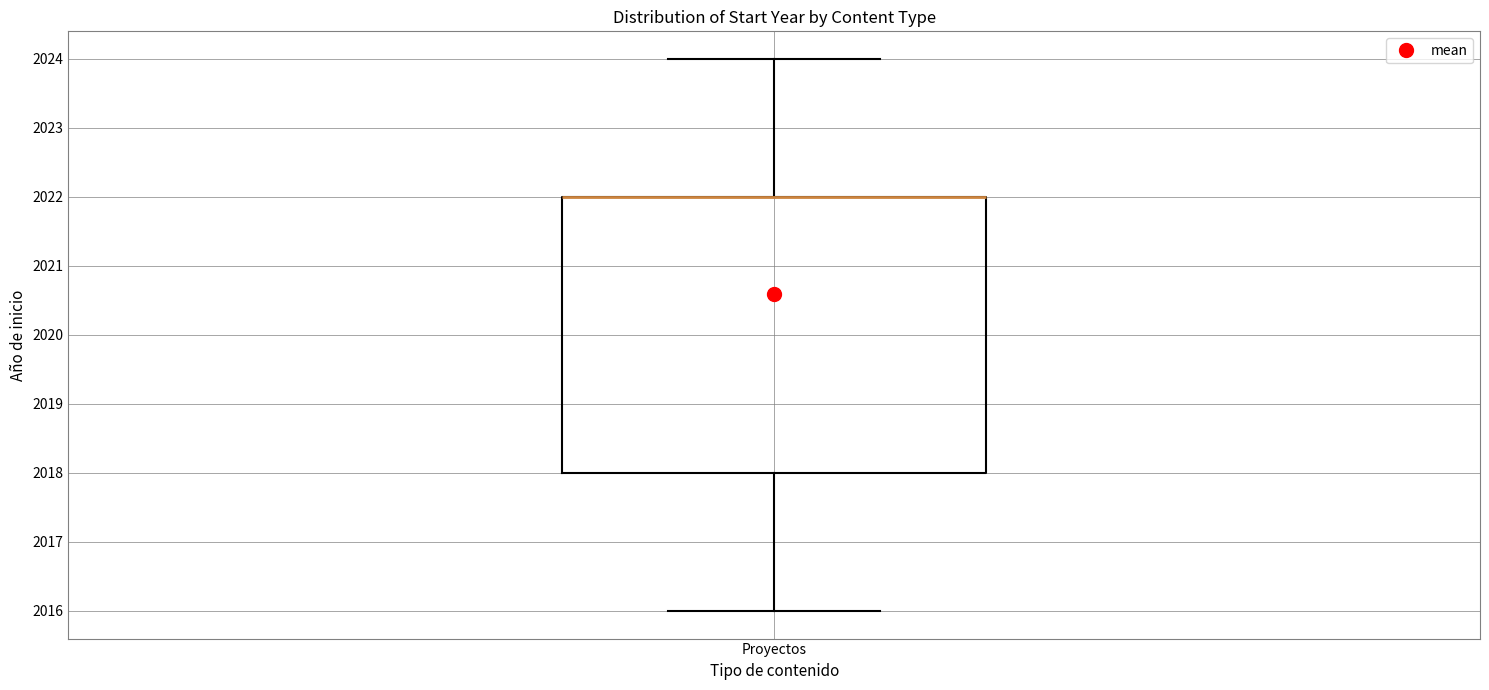

Where is the upper edge of the box for Proyectos on the y-axis? The values are not printed on the chart, so give them approximately, as read against the axis.

2022